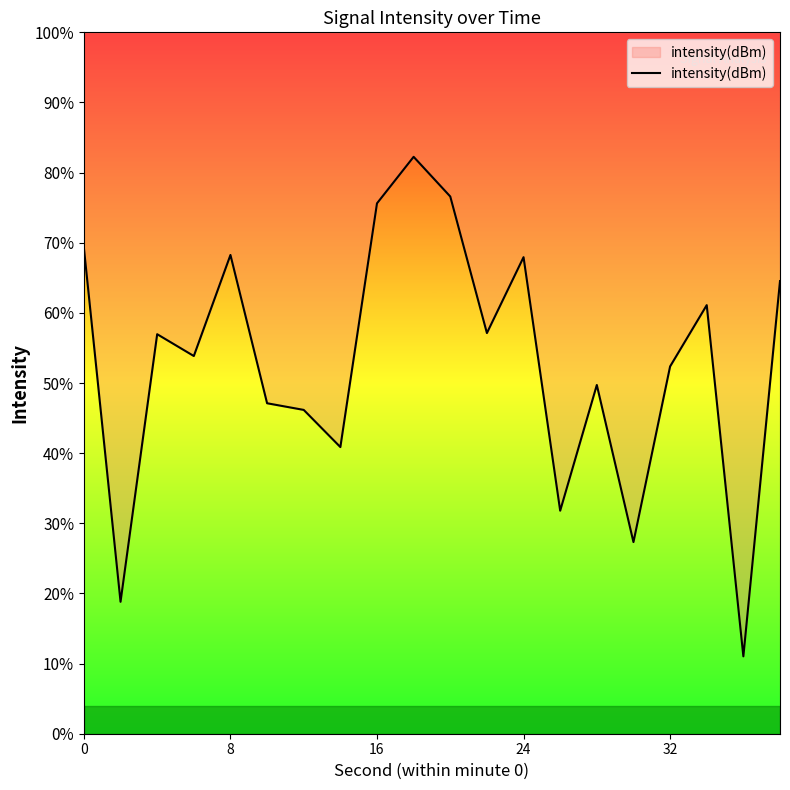

How many points are lower than both their immediate neighbors (excluding endpoints)?

7